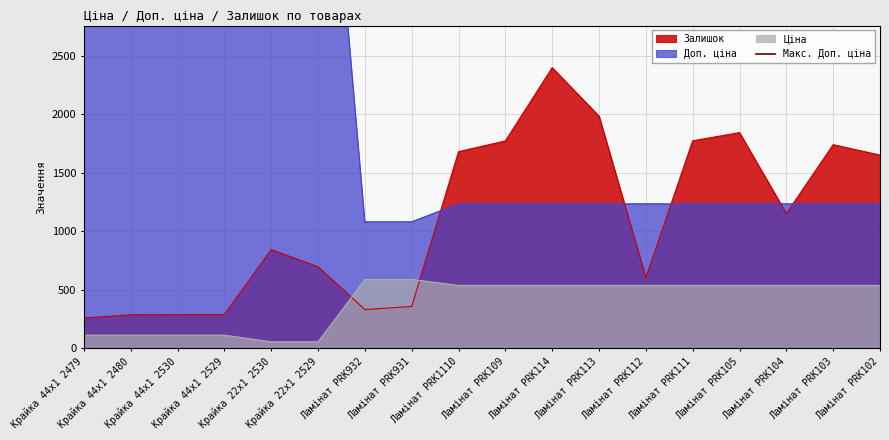

List the labels in order of Ціна value, largest first.

Ламінат PRK932, Ламінат PRK931, Ламінат PRK1110, Ламінат PRK109, Ламінат PRK114, Ламінат PRK113, Ламінат PRK112, Ламінат PRK111, Ламінат PRK105, Ламінат PRK104, Ламінат PRK103, Ламінат PRK102, Крайка 44x1 2479, Крайка 44x1 2480, Крайка 44x1 2530, Крайка 44x1 2529, Крайка 22x1 2530, Крайка 22x1 2529